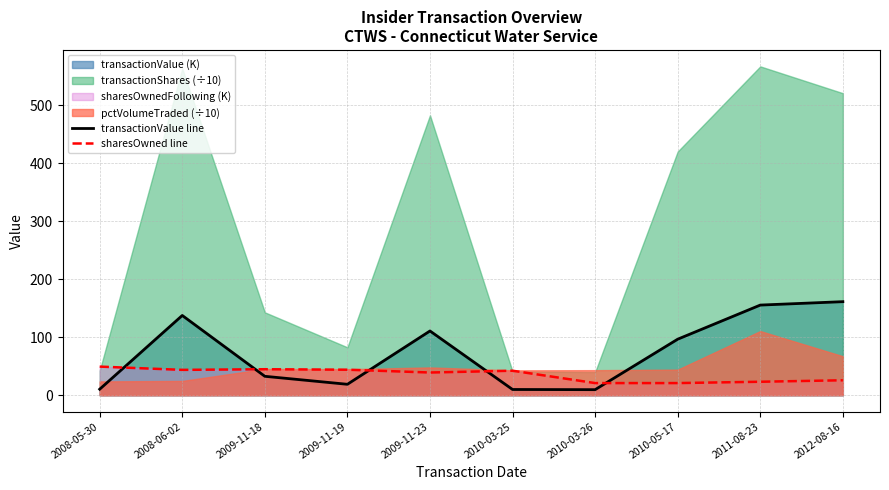

True or false: transactionValue line has a value of 13.0 at 2010-03-25.

False